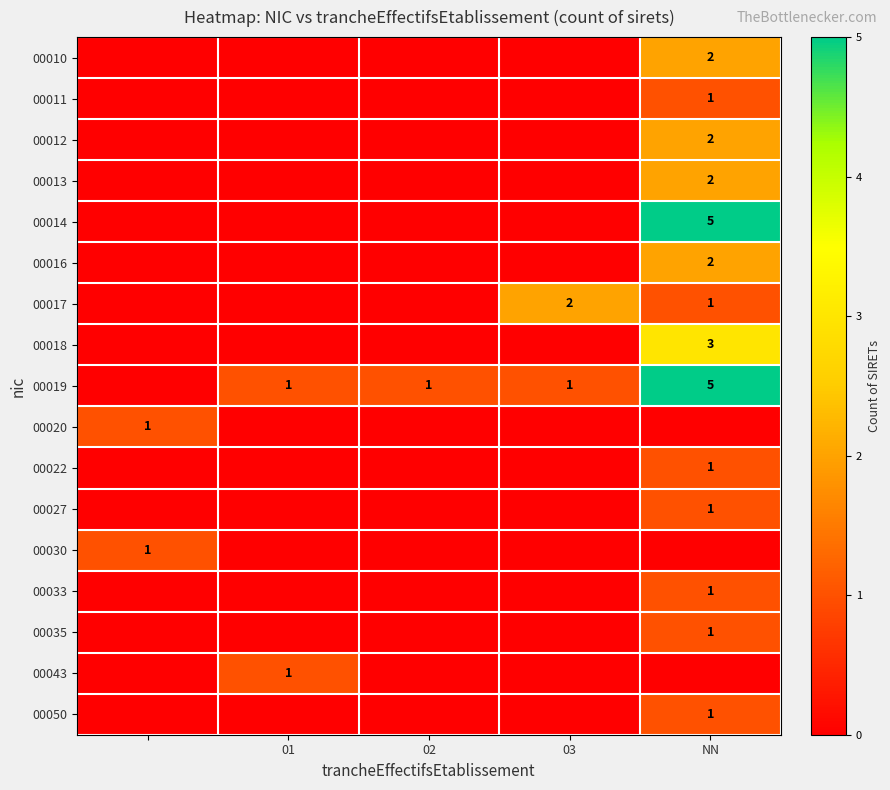

The 00019 series shows 2 at 01. True or false?

False